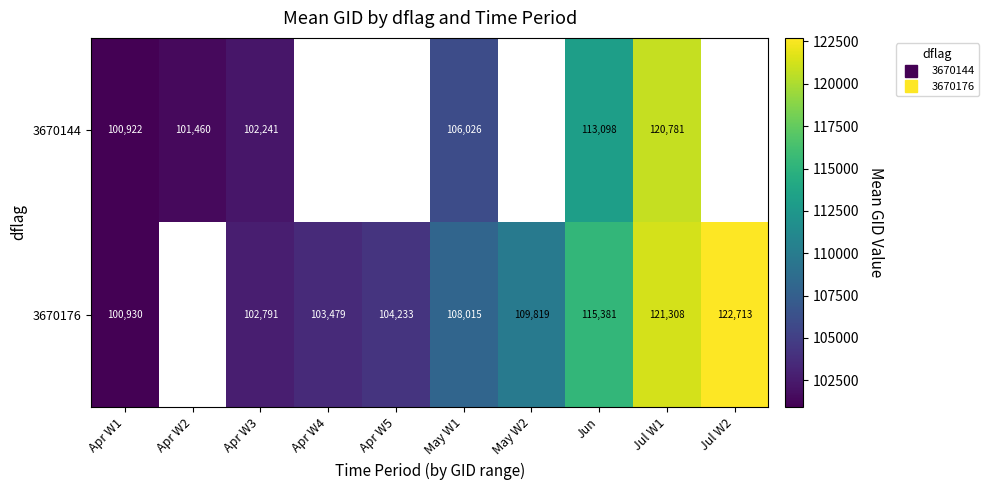

Between Apr W3 and Apr W5, which series saw the biggest shift?

3670176